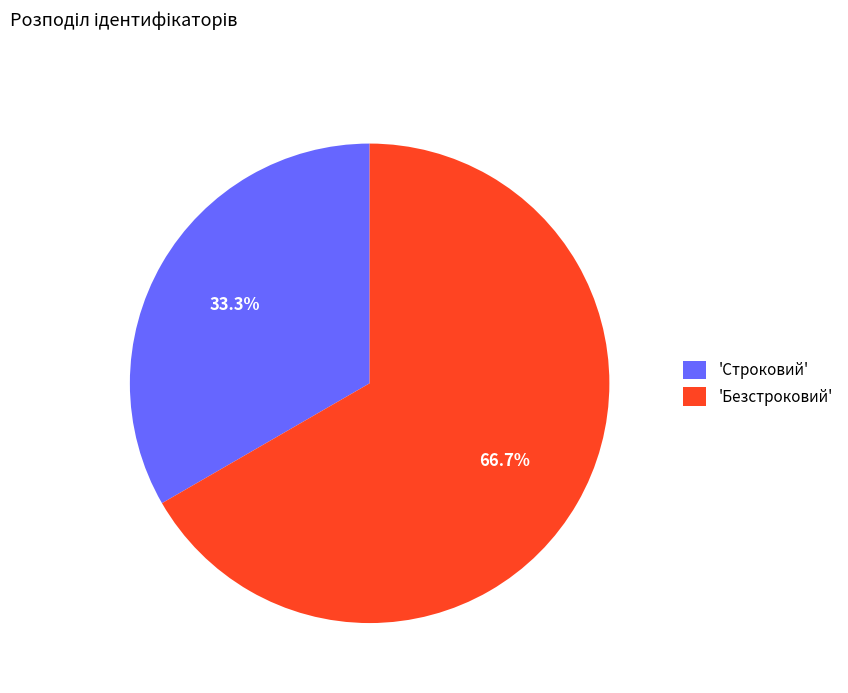

What percentage is NOT represented by 'Строковий'?

66.7%